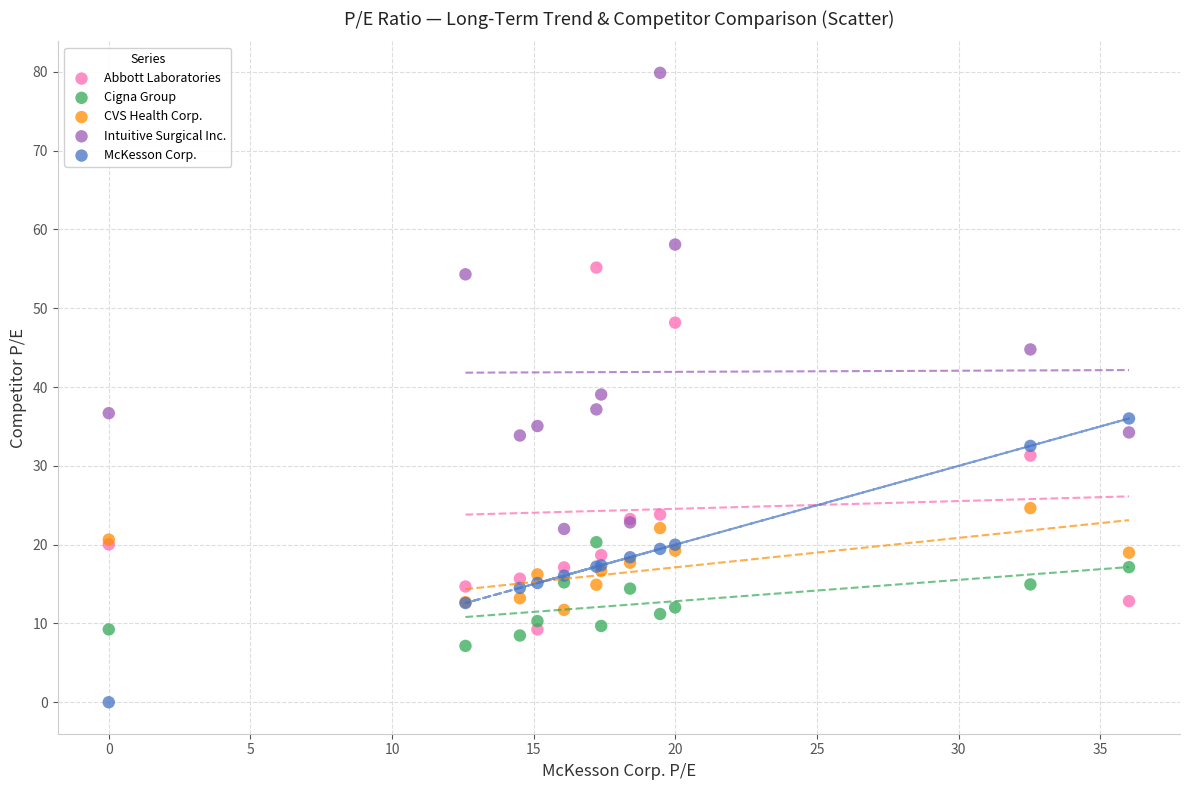

Which series reaches the minimum Y coordinate?

McKesson Corp.